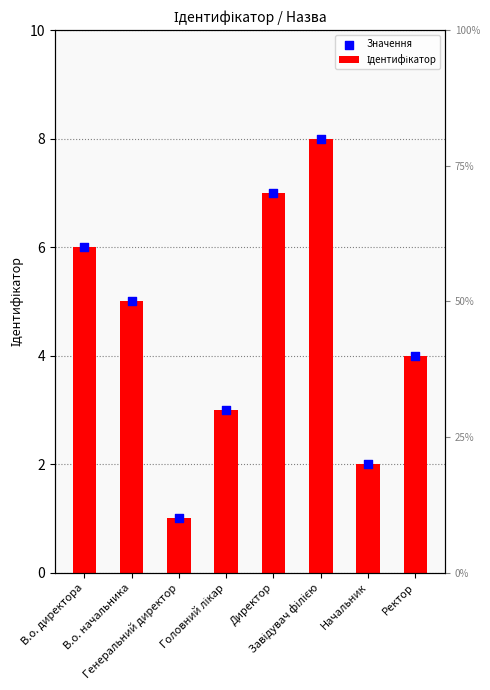

Which series reaches the minimum Y coordinate?

Ідентифікатор